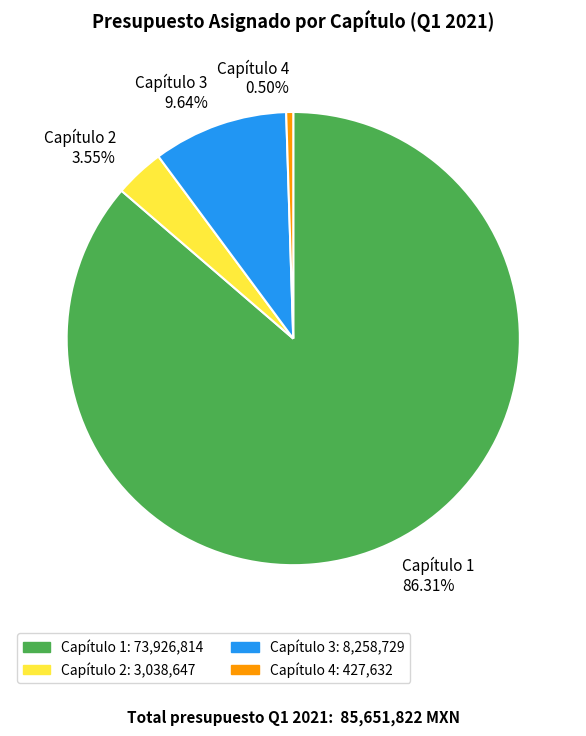

Approximately how many times larger is the value at Capítulo 4 compared to Capítulo 2?

0.1